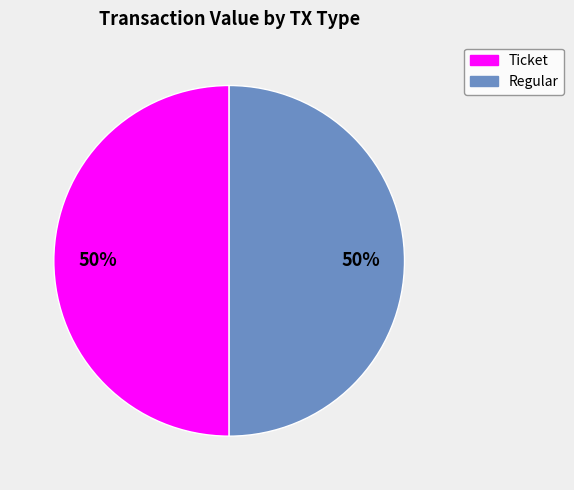

How many slices are in this pie chart?

2